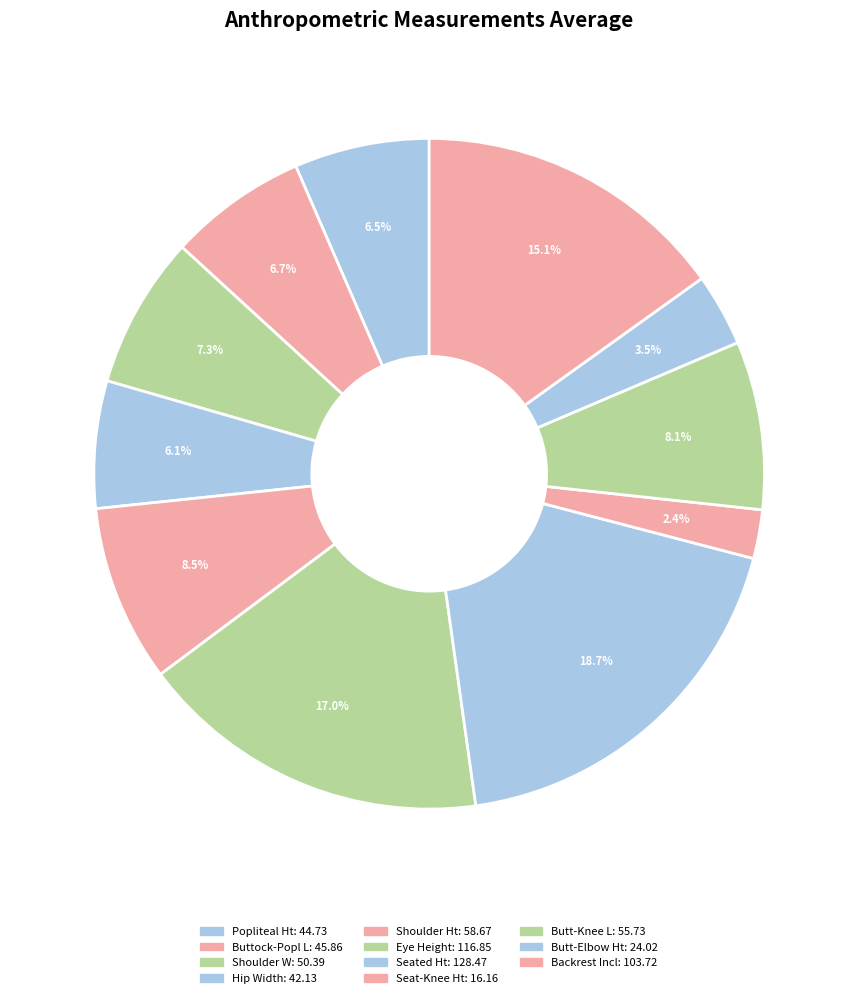

The Eye Height slice represents 25% of the pie. True or false?

False